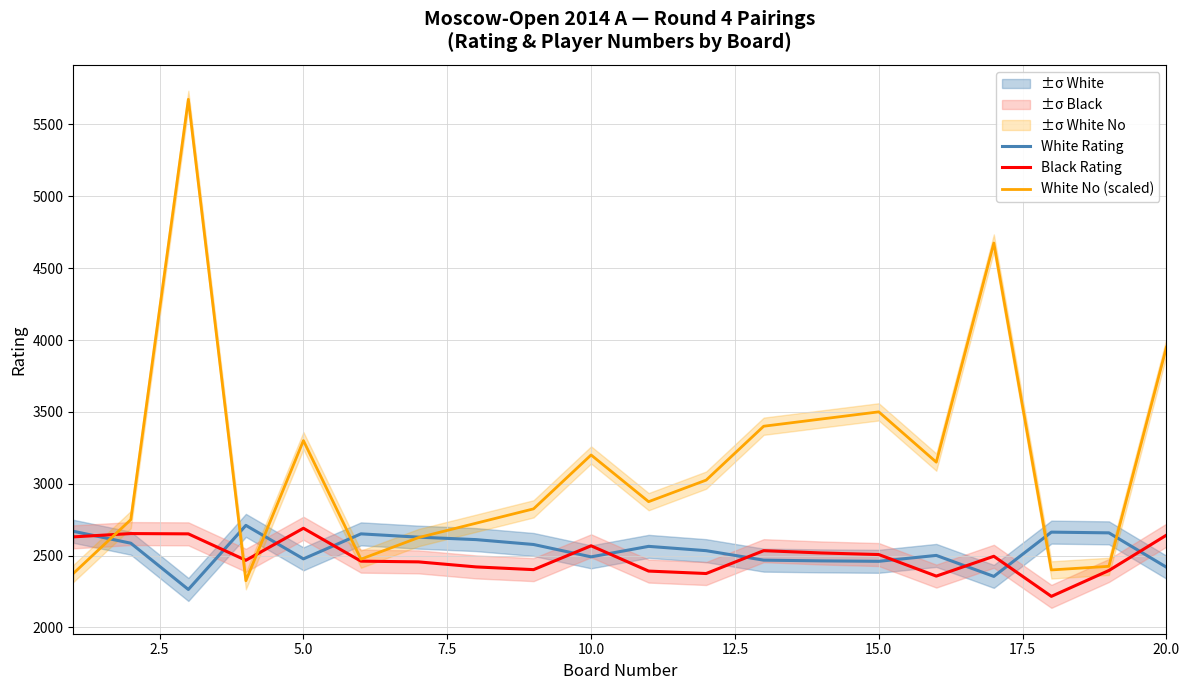

Between 17.5 and 9, which series saw the biggest shift?

White No (scaled)